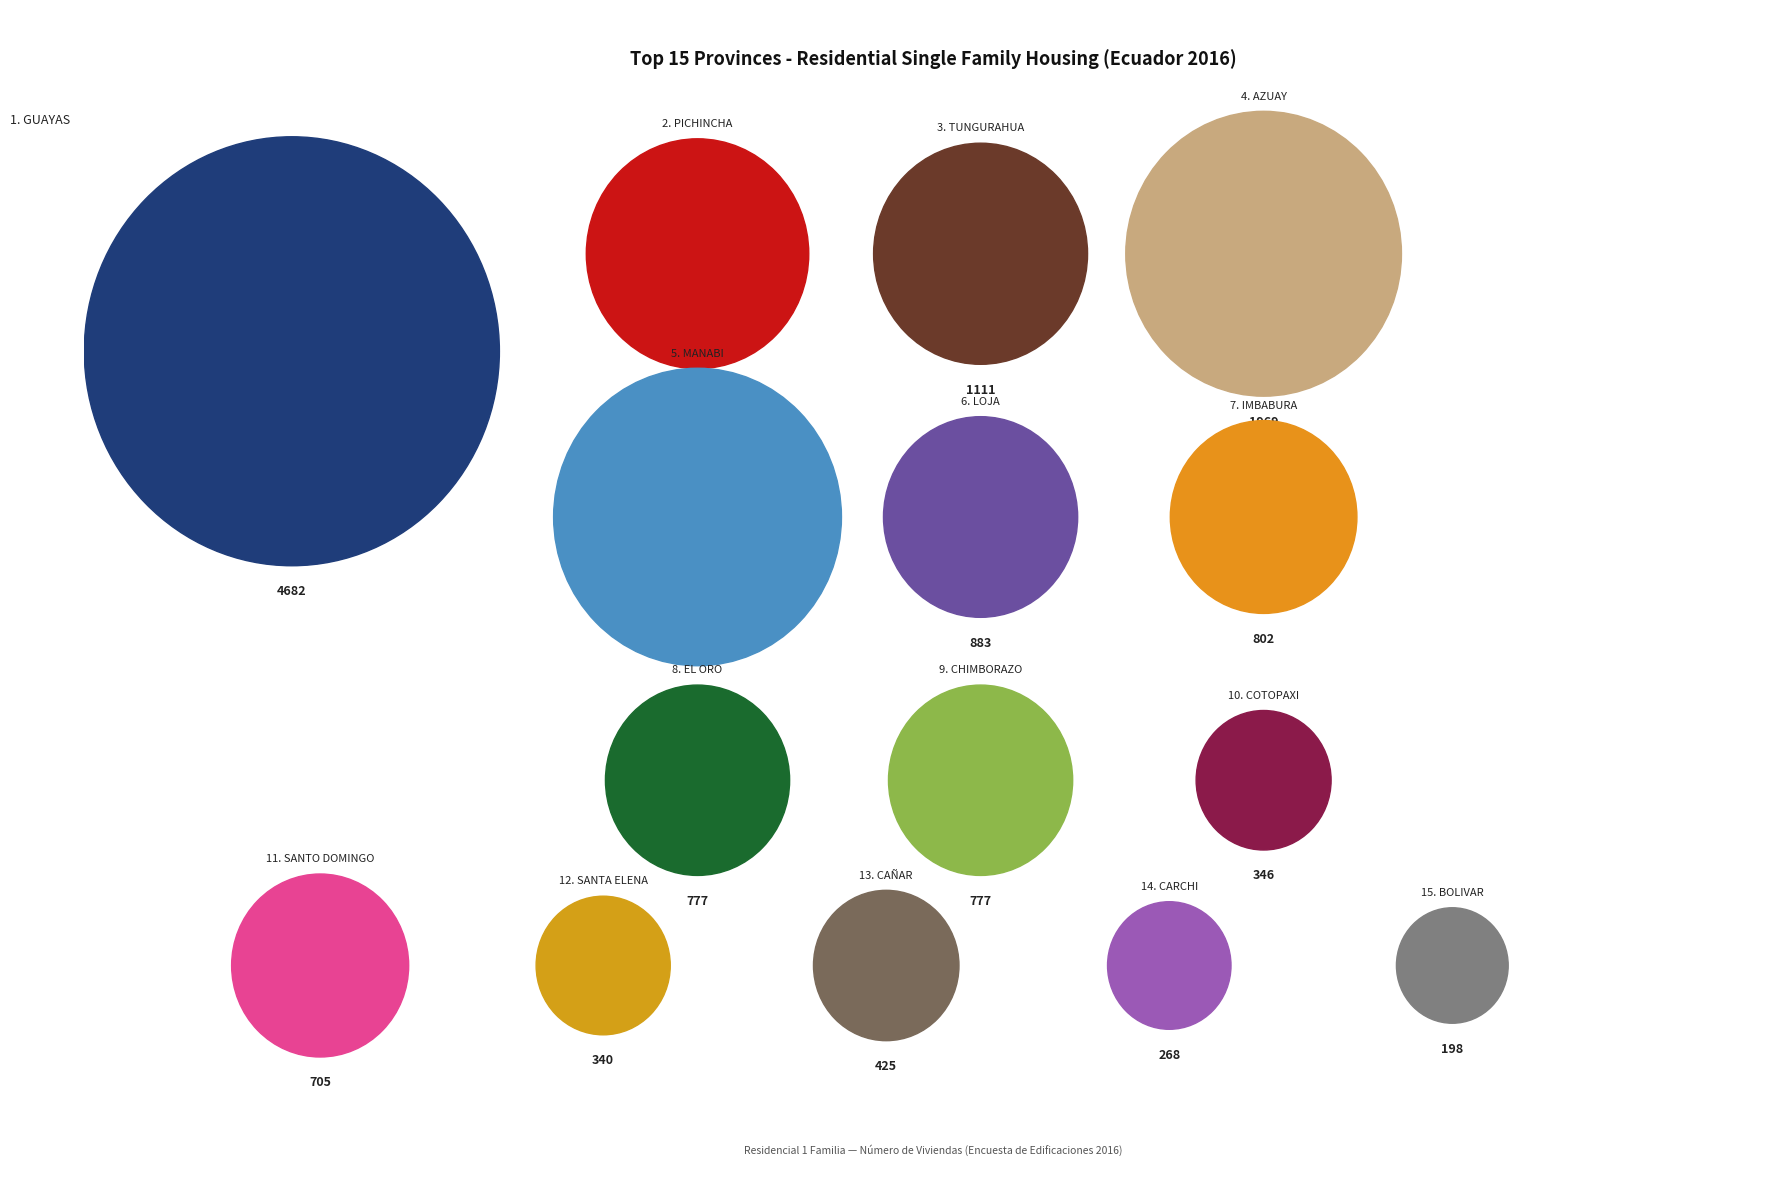

To the nearest percent, what percentage of the pie is CAÑAR?

3%